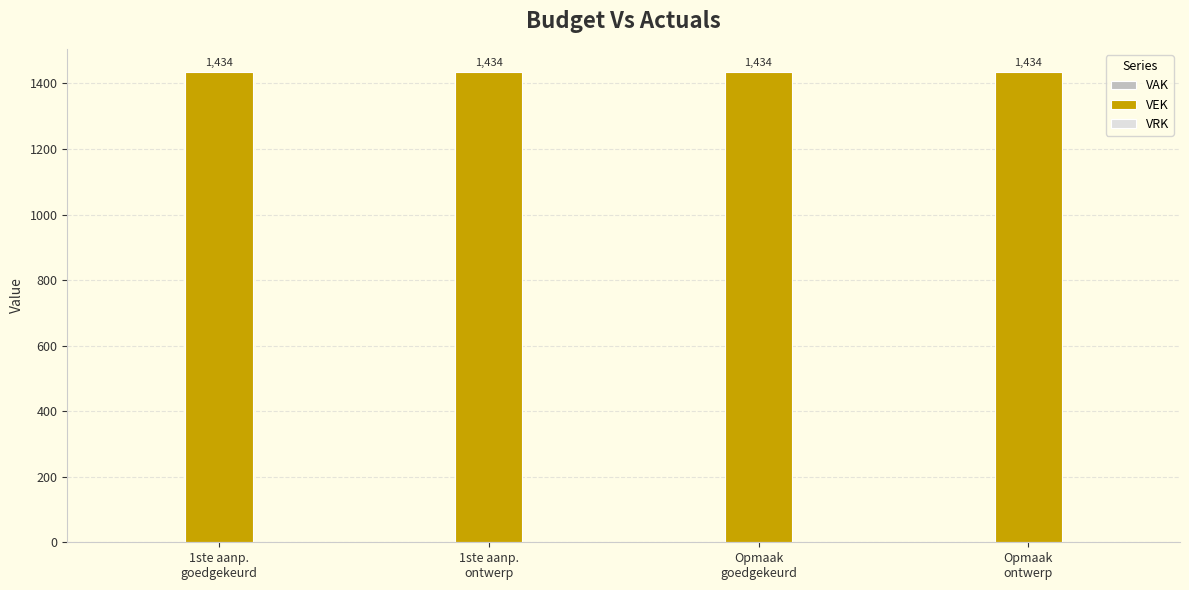

How many bars are there in total?

12